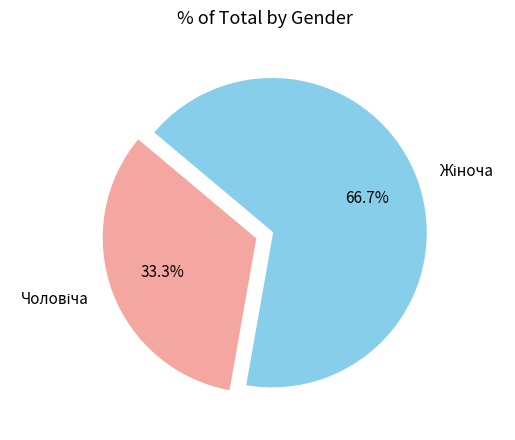

Is there a majority slice in this chart?

Yes